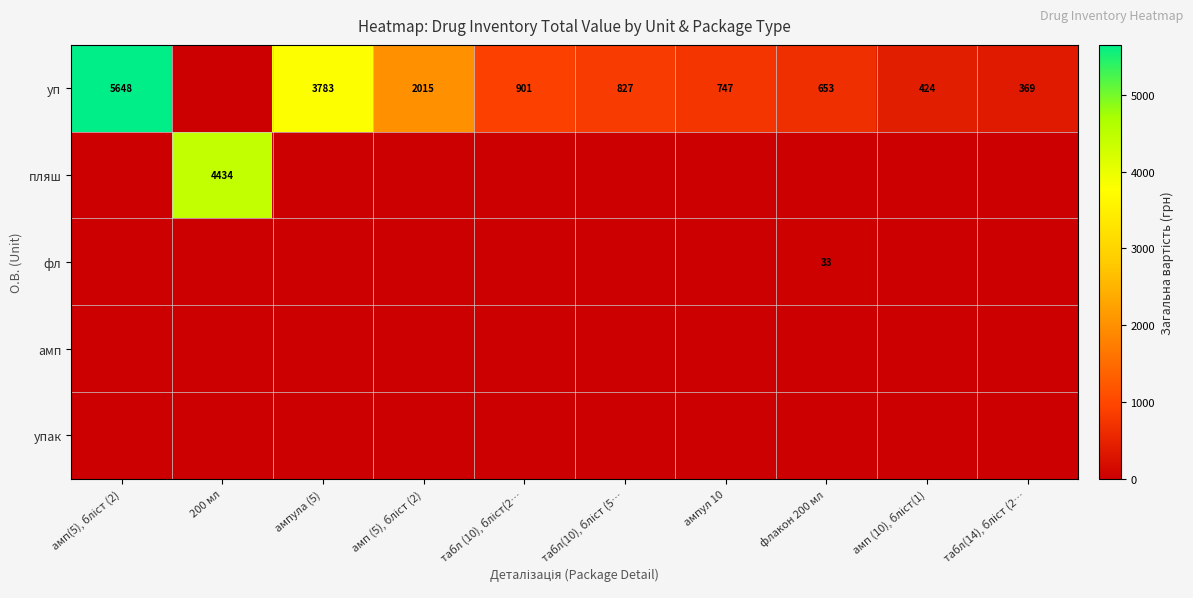

What is the difference between the maximum and minimum values in the уп series?

5648.3